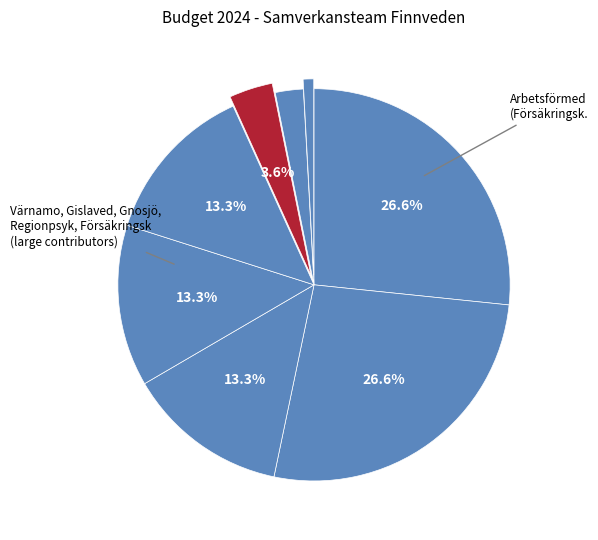

How many segments does this pie chart have?

8